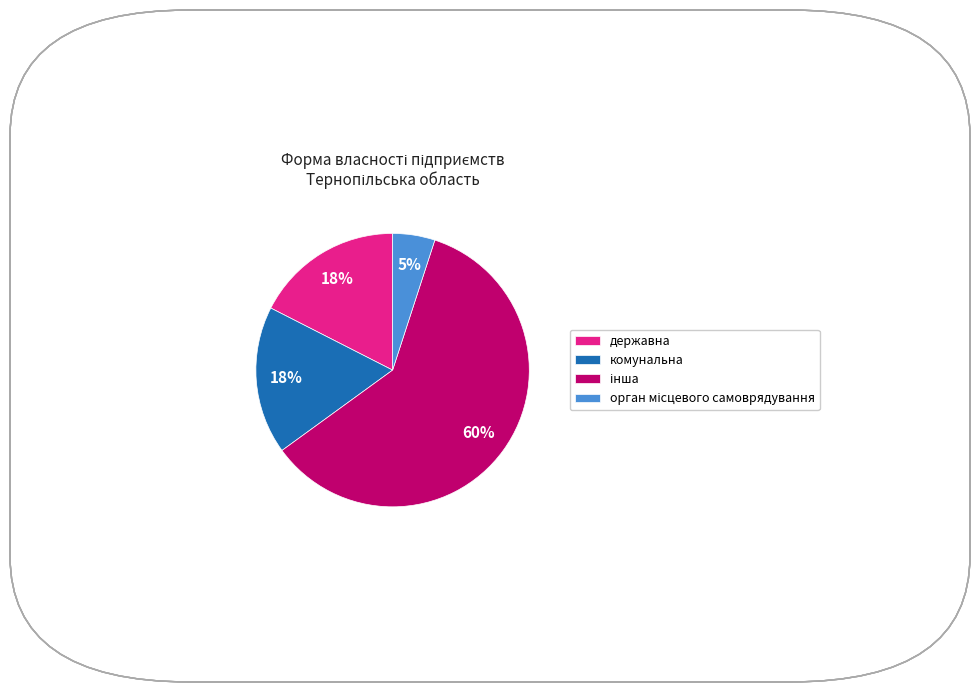

The комунальна slice represents 26% of the pie. True or false?

False